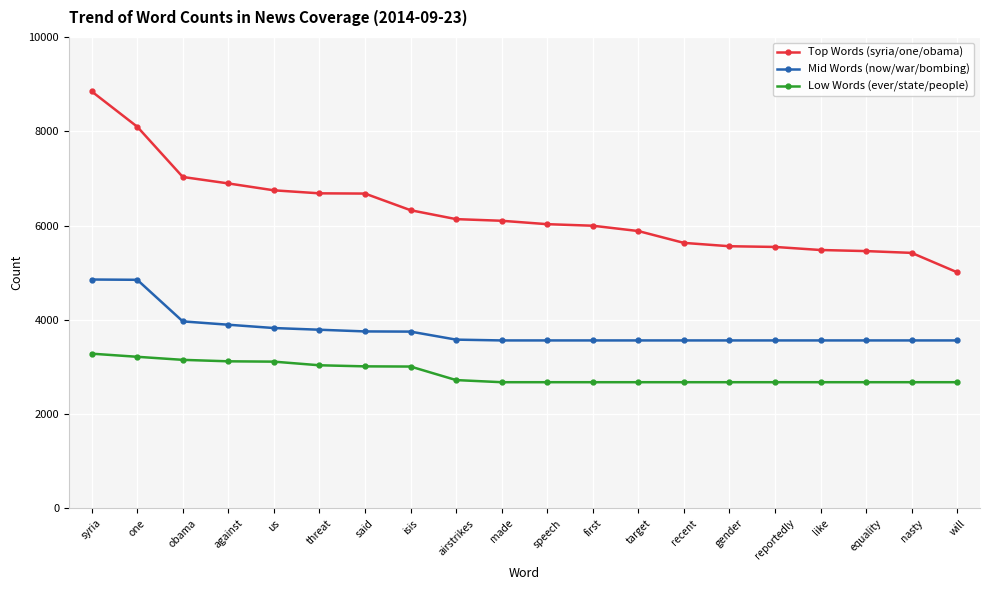

True or false: Top Words (syria/one/obama) and Mid Words (now/war/bombing) intersect in this chart.

False